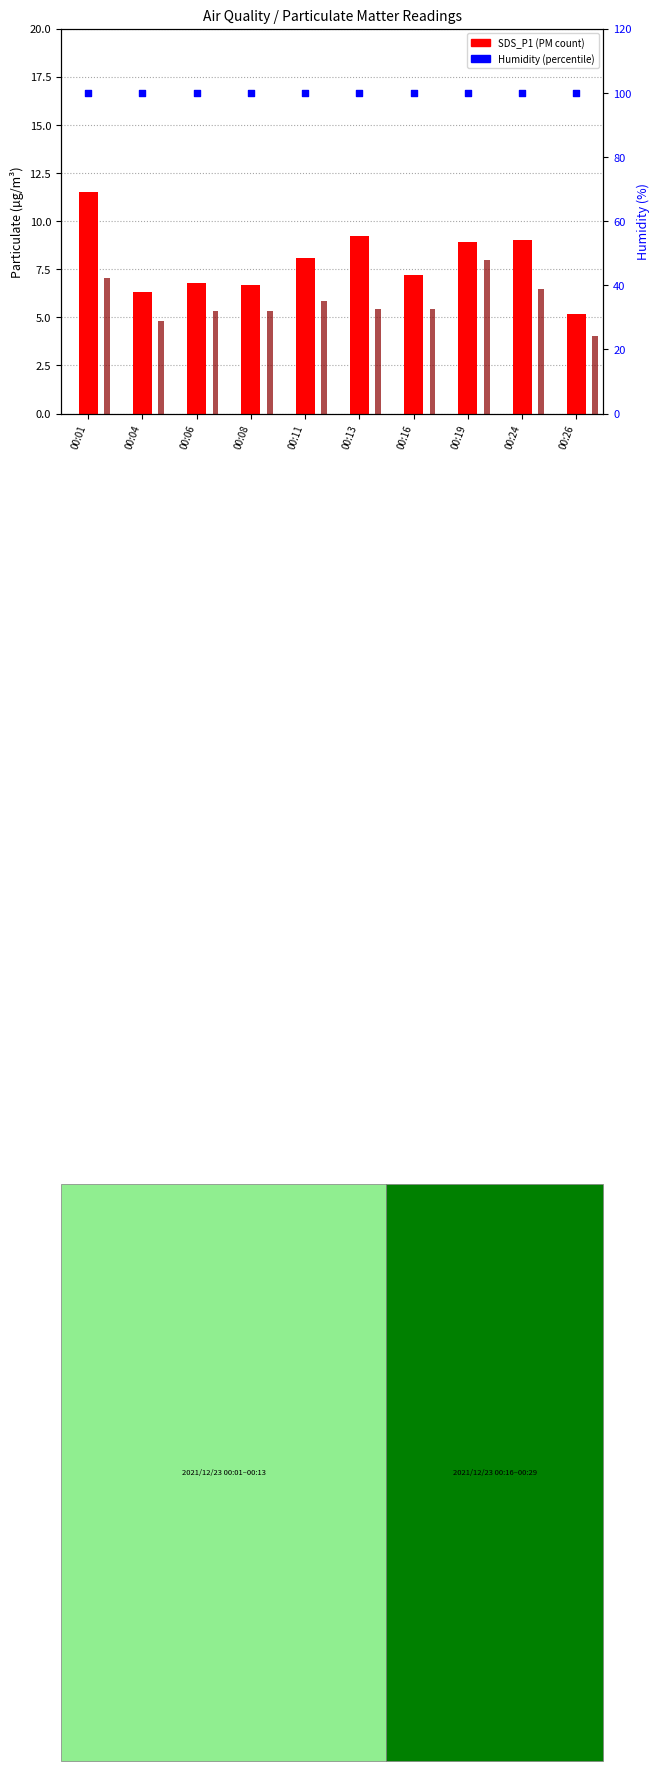

Which series has the largest total across all categories?

Humidity (%)